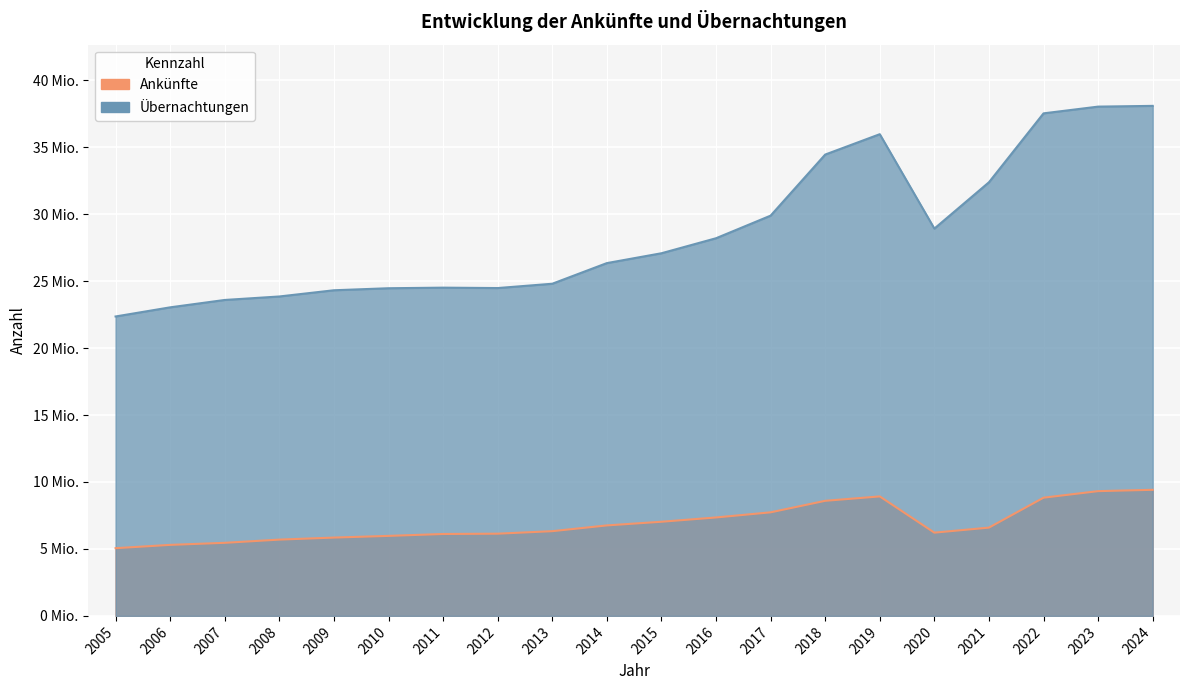

Reading right to left, what are all the values shown in this chart?

Ankünfte: 2024=9416790	2023=9317724	2022=8828837	2021=6593793	2020=6217597	2019=8923830	2018=8595190	2017=7735158	2016=7352292	2015=7031316	2014=6758071	2013=6327623	2012=6140549	2011=6117430	2010=5975564	2009=5849644	2008=5697678	2007=5457810	2006=5304234	2005=5057687
Übernachtungen: 2024=38089663	2023=38033934	2022=37530809	2021=32385037	2020=28924321	2019=35974794	2018=34453151	2017=29891859	2016=28204424	2015=27082997	2014=26347370	2013=24806220	2012=24484412	2011=24514220	2010=24470322	2009=24319268	2008=23855050	2007=23595061	2006=23044017	2005=22361555